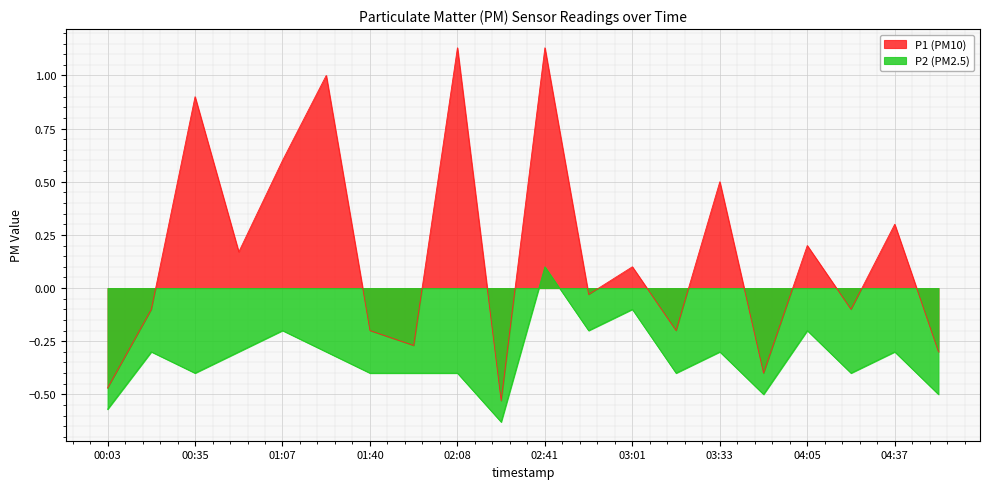

Where does the P2 series first go above 0?

02:41